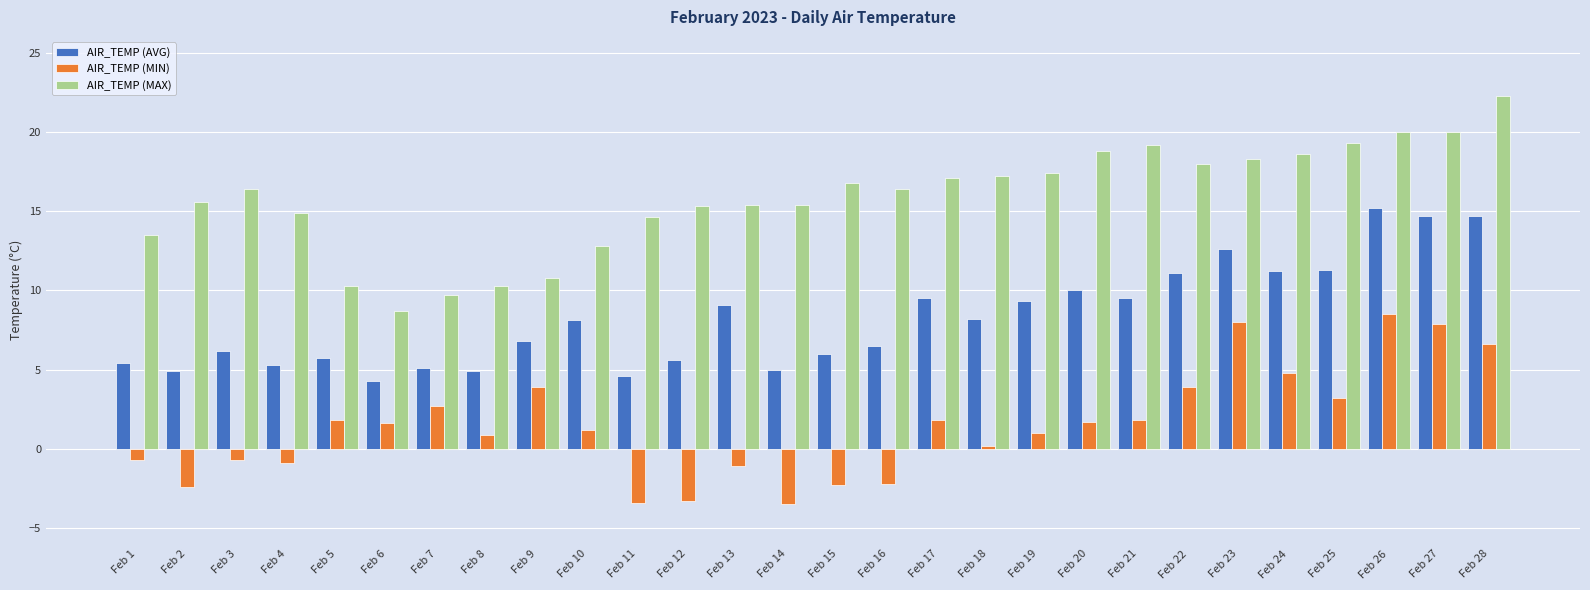

Which series has the widest spread of values?

AIR_TEMP (MAX)